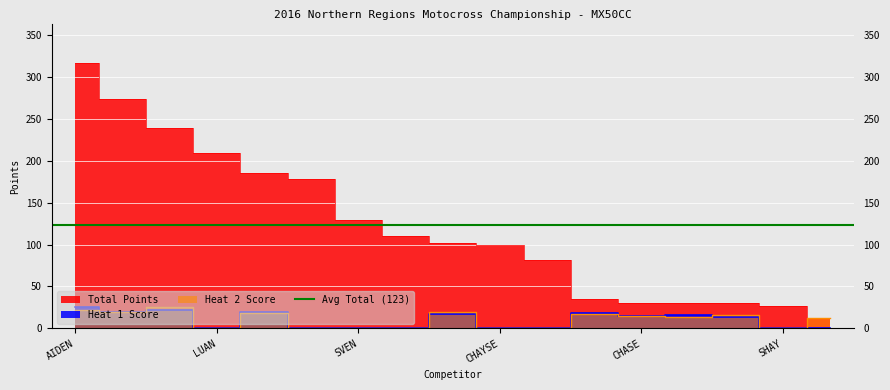

What is the total value across all series at CHAYSE?

100